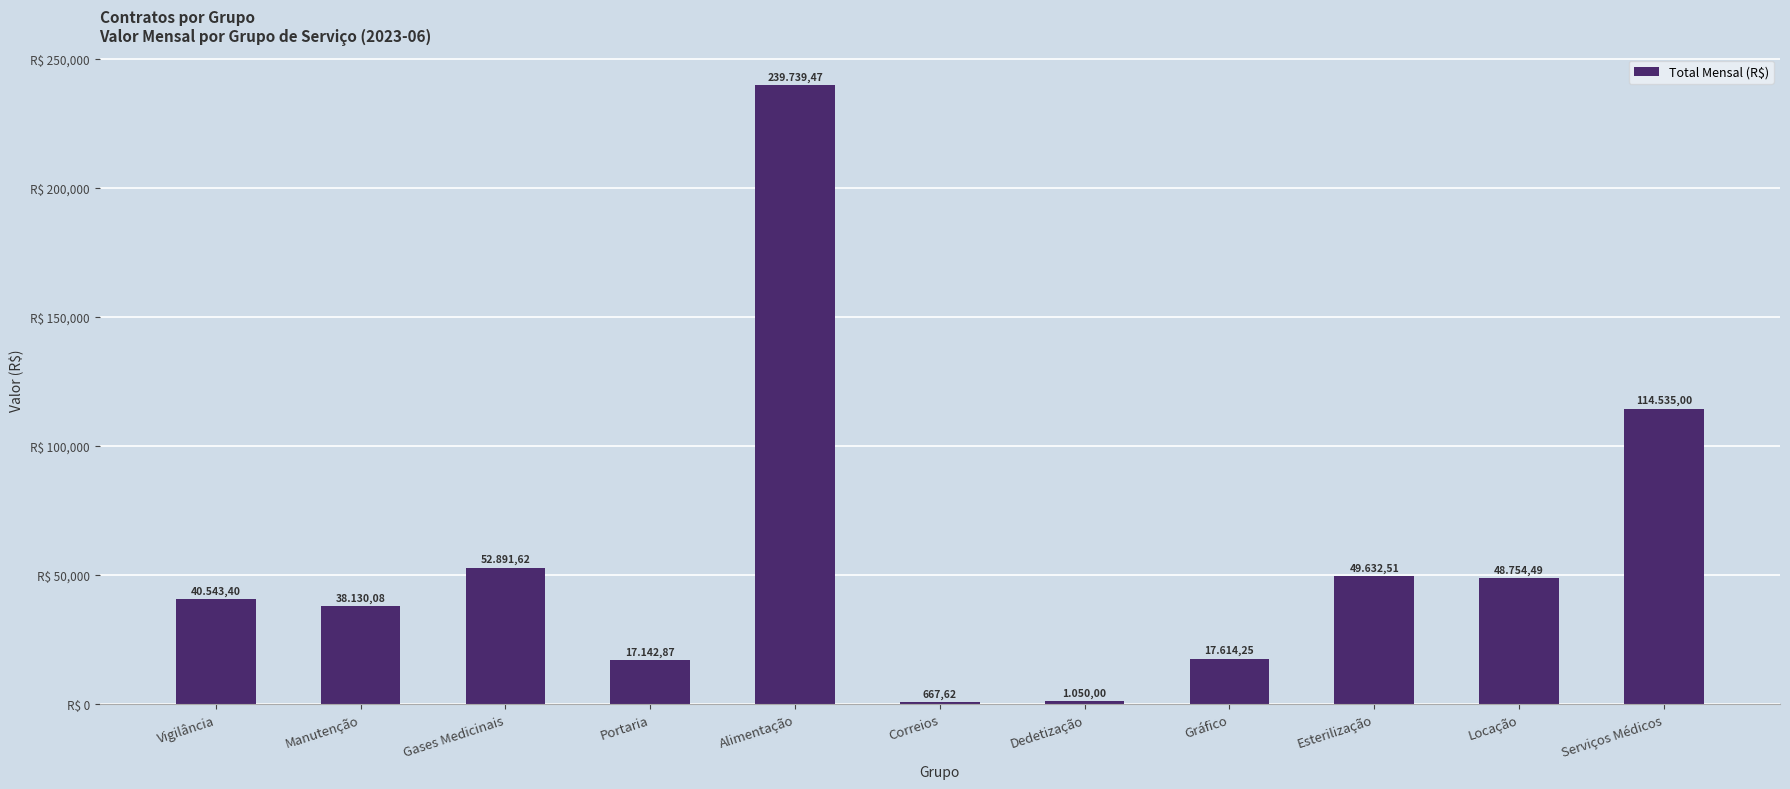

At which label does the data first exceed 40543?

Vigilância